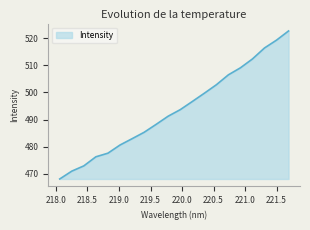

What is the difference between the maximum and minimum values?

54.5